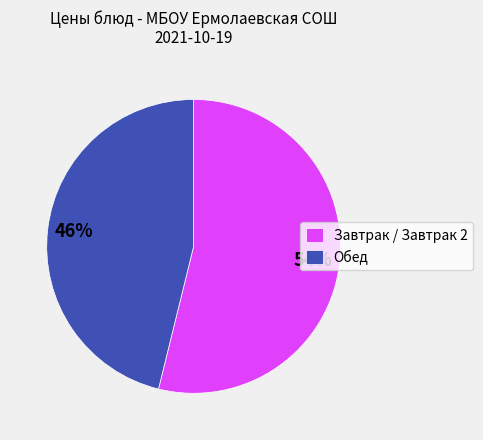

To the nearest percent, what is the difference between the largest and smallest slice percentages?

8%